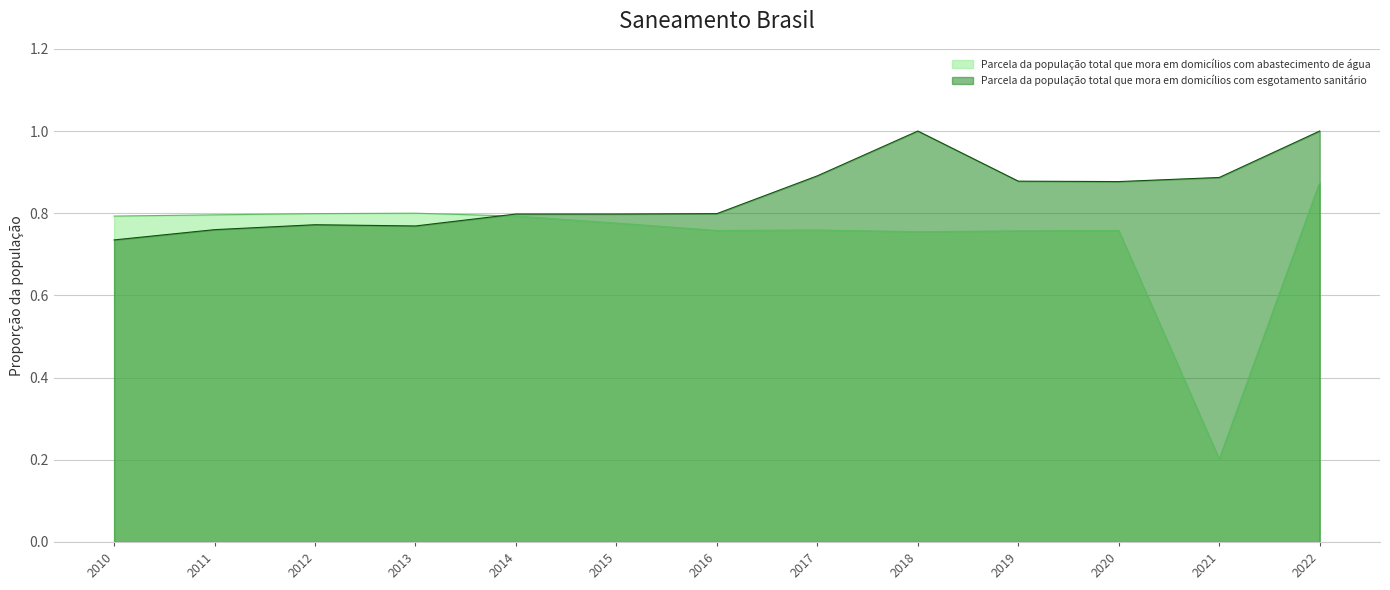

Reading left to right, list all the values displayed in this chart.

Parcela da população total que mora em domicílios com abastecimento de água: 2010=0.8	2011=0.8	2012=0.8	2013=0.8	2014=0.8	2015=0.8	2016=0.8	2017=0.8	2018=0.8	2019=0.8	2020=0.8	2021=0.2	2022=0.9
Parcela da população total que mora em domicílios com esgotamento sanitário: 2010=0.7	2011=0.8	2012=0.8	2013=0.8	2014=0.8	2015=0.8	2016=0.8	2017=0.9	2018=1.0	2019=0.9	2020=0.9	2021=0.9	2022=1.0